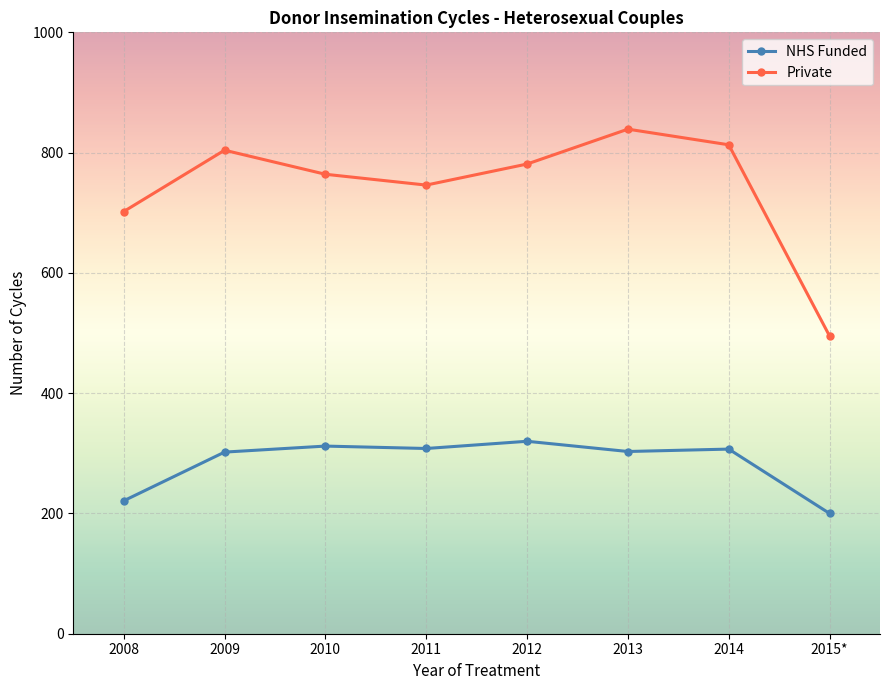

Is it true that NHS Funded equals 348 at 2015*?

False